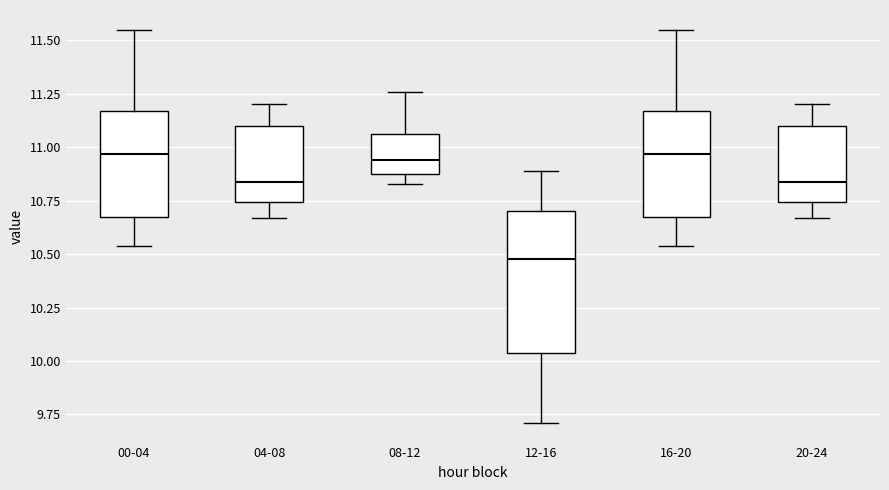

Where is the upper edge of the box for 16-20 on the y-axis? The values are not printed on the chart, so give them approximately, as read against the axis.

11.15